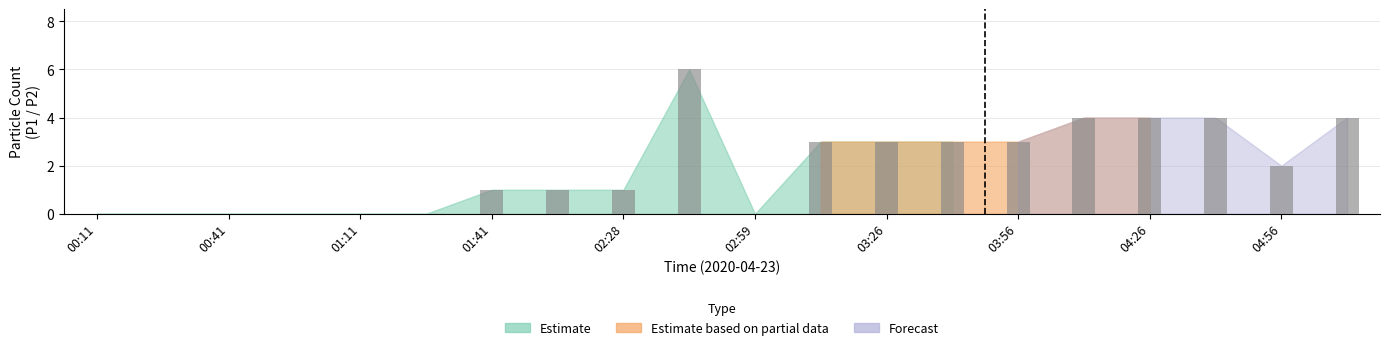

Are the bars grouped side by side (vs. stacked)?

No